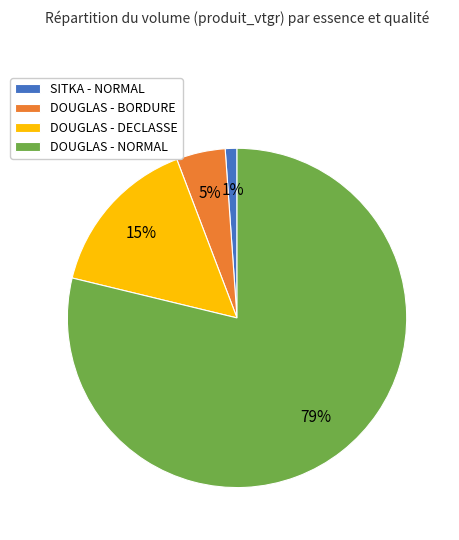

Which slice is the largest?

DOUGLAS - NORMAL